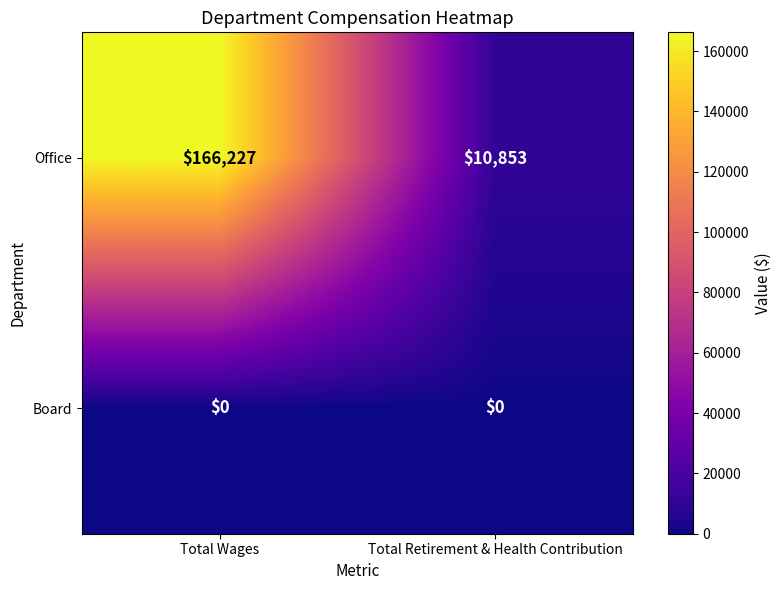

What is the total value across all series at Total Retirement & Health Contribution?

10853